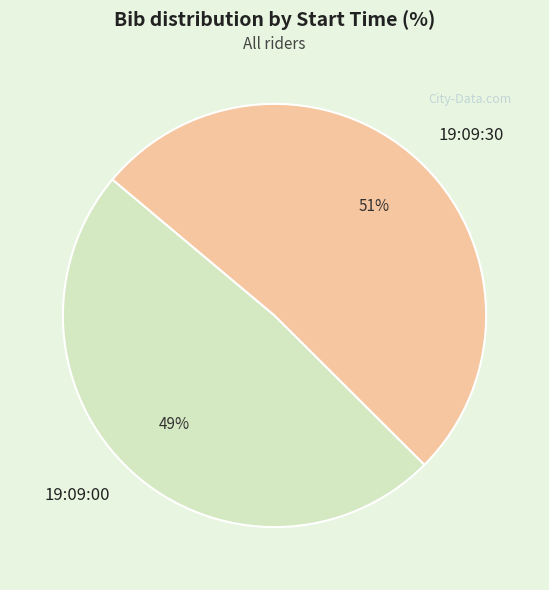

Which category has the smallest portion of the pie?

19:09:00